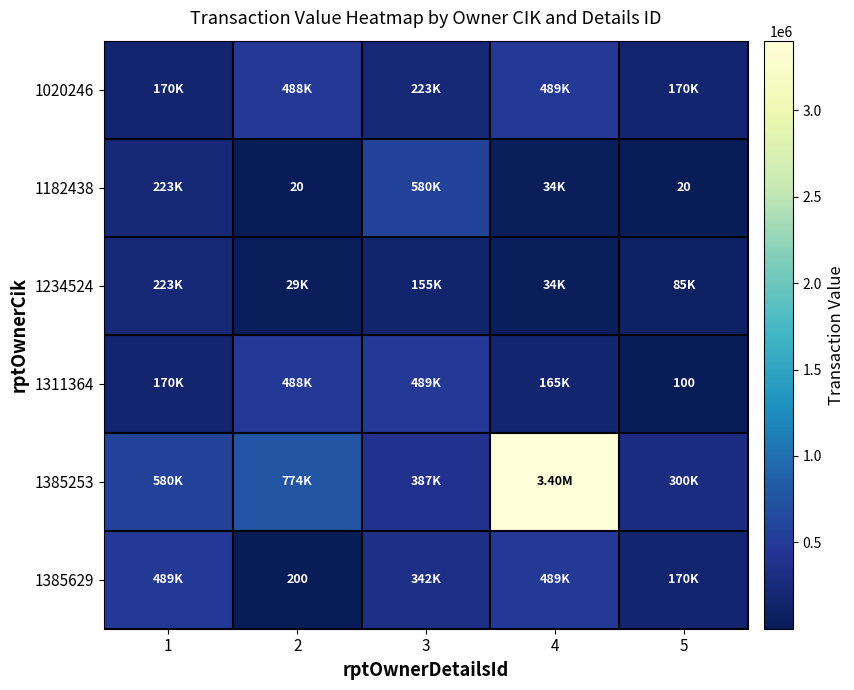

Rank the series at 1 from highest to lowest value.

1385253, 1385629, 1182438, 1234524, 1020246, 1311364